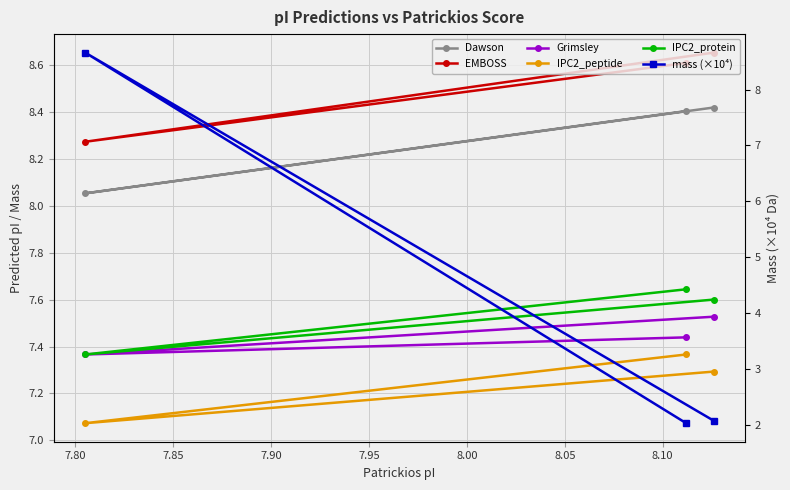

Which series has the largest total across all categories?

EMBOSS